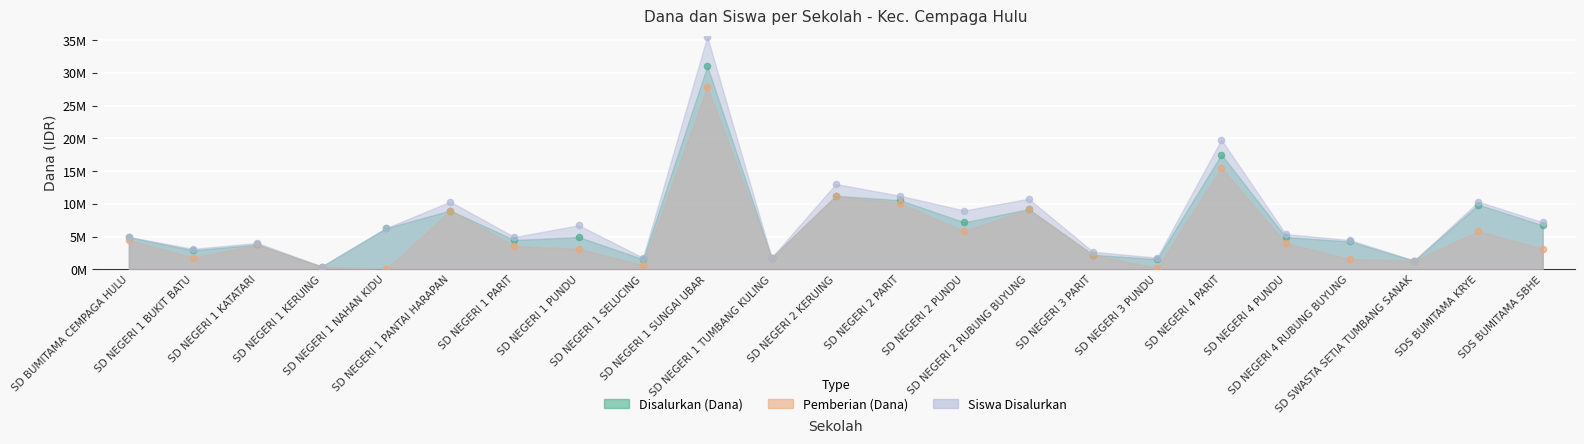

Which series has the widest spread of Y values?

Siswa Disalurkan